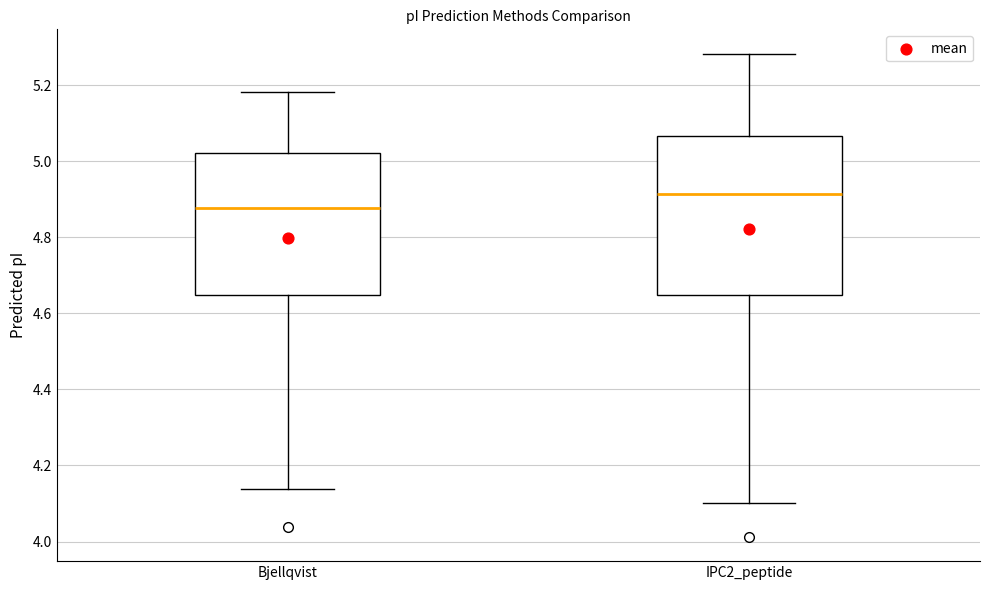

Reading left to right, read every box against the y-axis: the position of its median line, the range the box covers, and the ends of its whiskers. The values are not printed on the chart, so give them approximately, as read against the axis.

Bjellqvist: median 4.88, box 4.64 to 5.02, whiskers 4.14 to 5.18
IPC2_peptide: median 4.92, box 4.64 to 5.06, whiskers 4.10 to 5.28